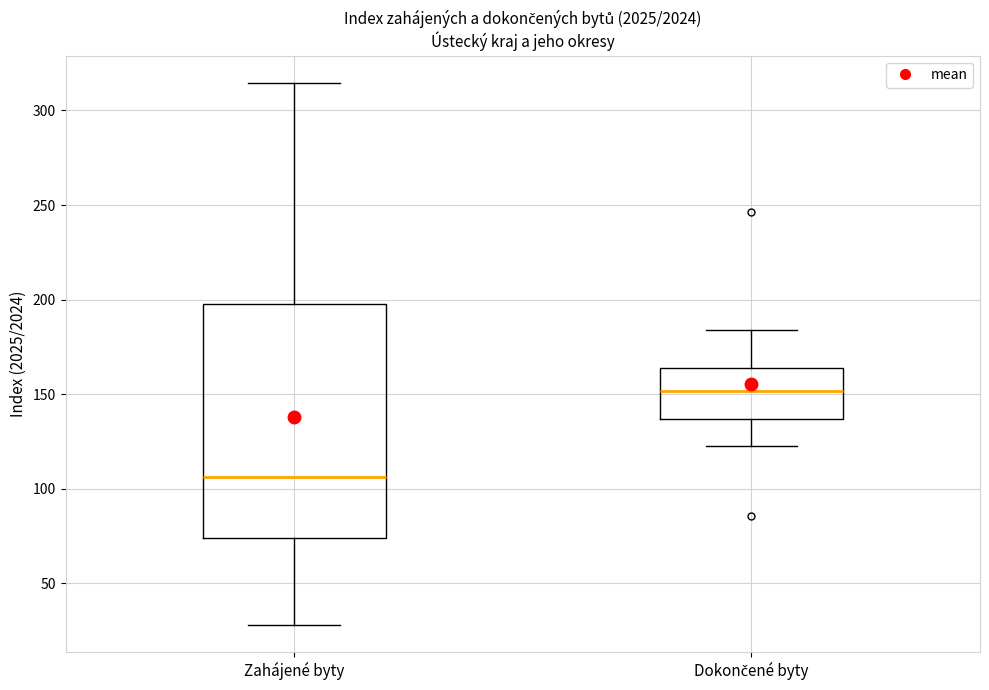

Reading left to right, read every box against the y-axis: the position of its median line, the range the box covers, and the ends of its whiskers. The values are not printed on the chart, so give them approximately, as read against the axis.

Zahájené byty: median 105, box 75 to 200, whiskers 30 to 315
Dokončené byty: median 150, box 135 to 165, whiskers 125 to 185